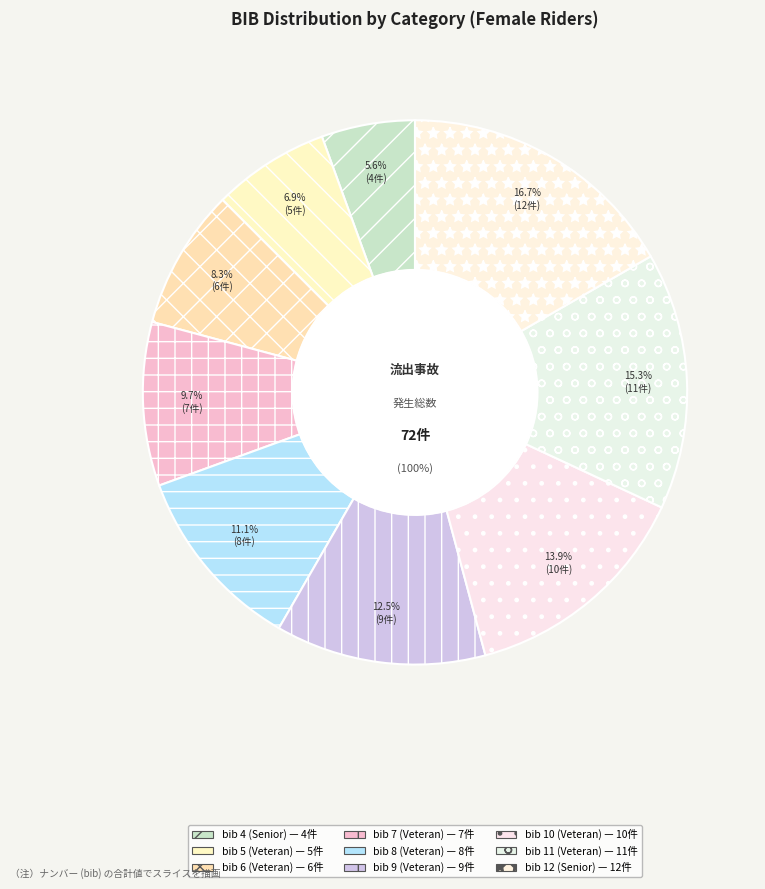

Approximately how many times larger is the value at Veteran (bib 8) compared to Veteran (bib 9)?

0.9